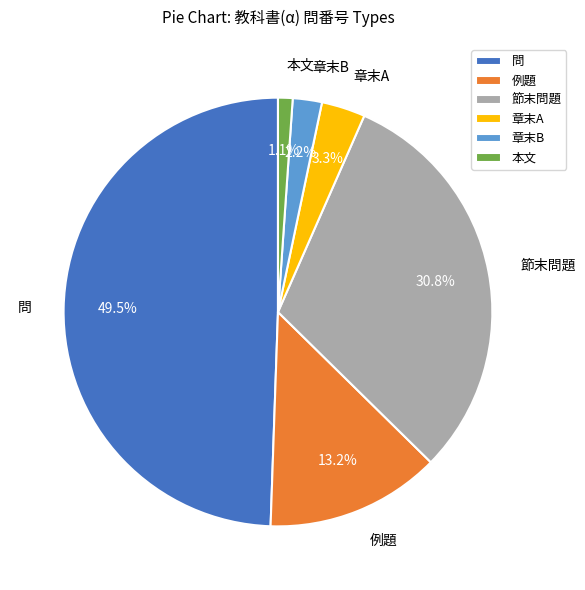

Rank the categories by value from highest to lowest.

問, 節末問題, 例題, 章末A, 章末B, 本文